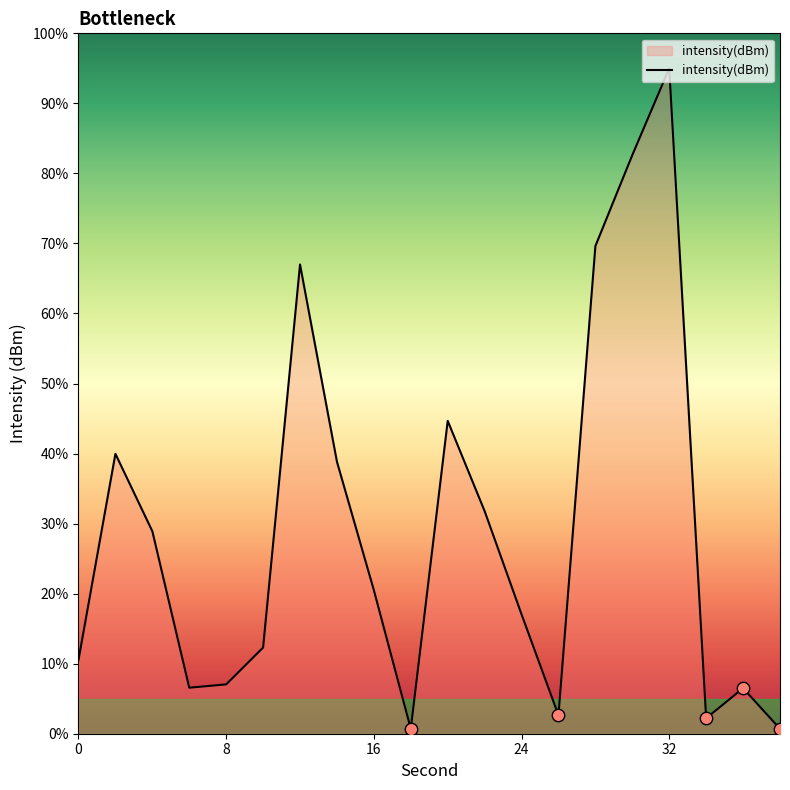

What is the greatest value displayed?

95.0